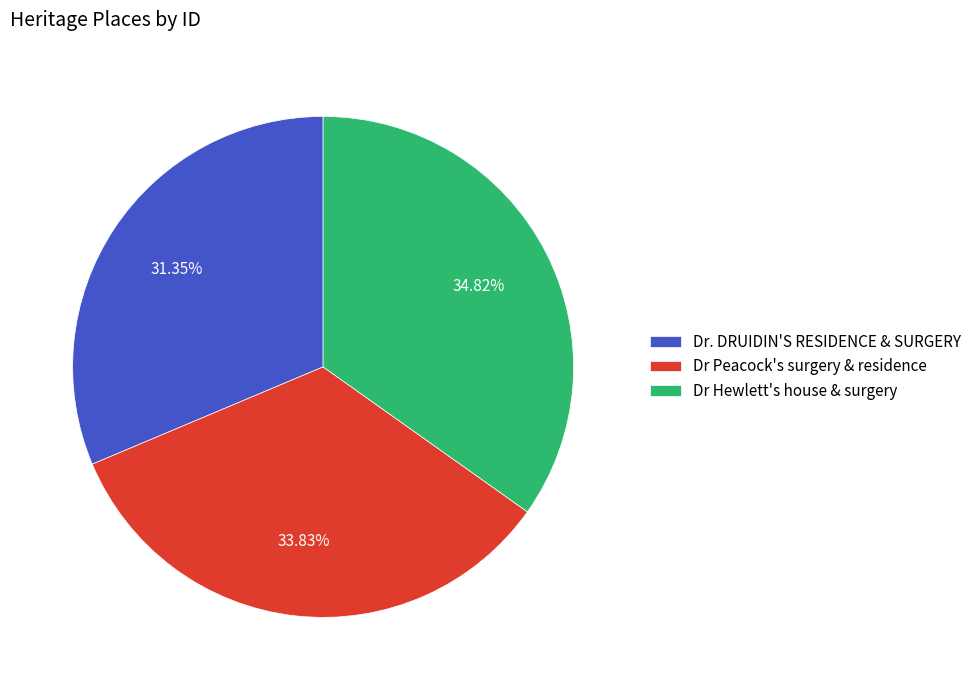

To the nearest percent, what is the difference between the largest and smallest slice percentages?

3%